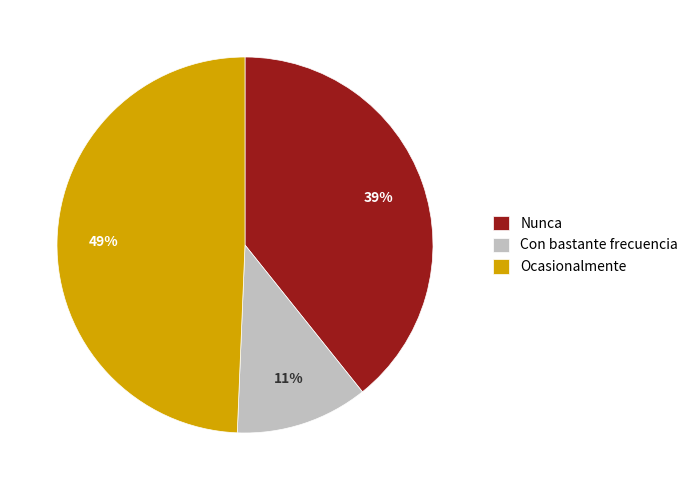

The Nunca slice represents 39% of the pie. True or false?

True